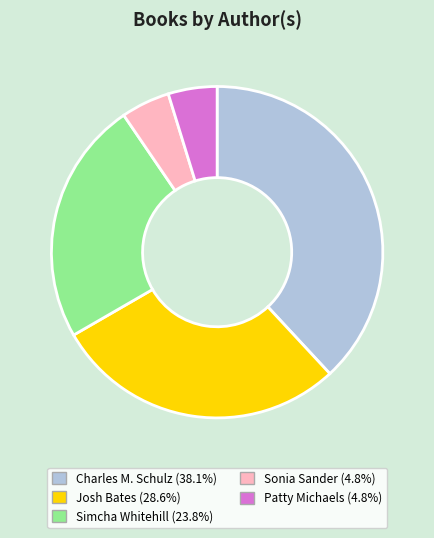

How many segments does this pie chart have?

5